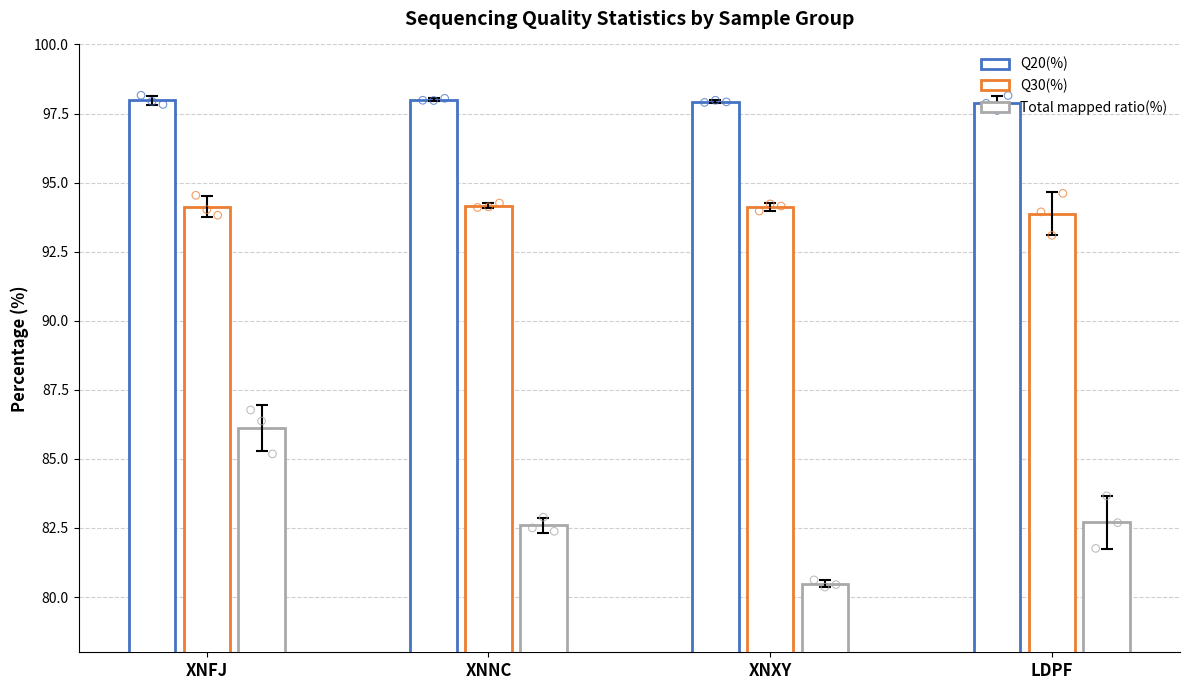

What is the total value across all series at XNFJ?

278.2